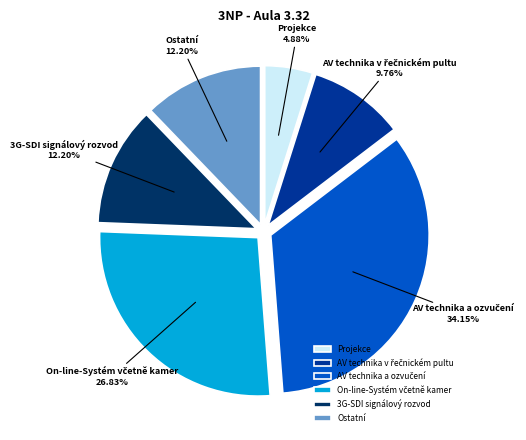

Is there a majority slice in this chart?

No